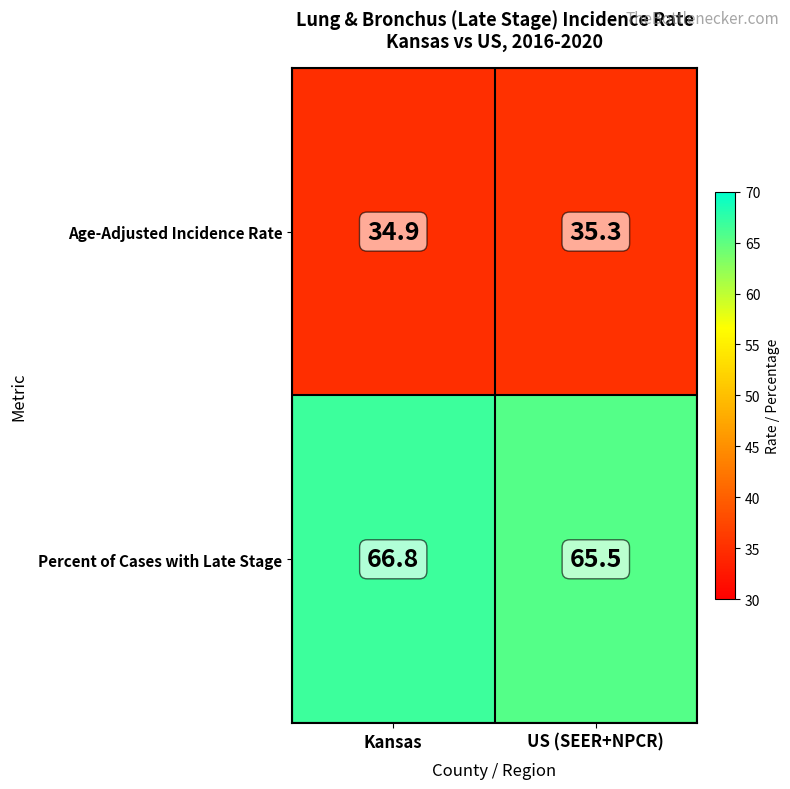

Which series has the largest range (max minus min)?

Percent of Cases with Late Stage